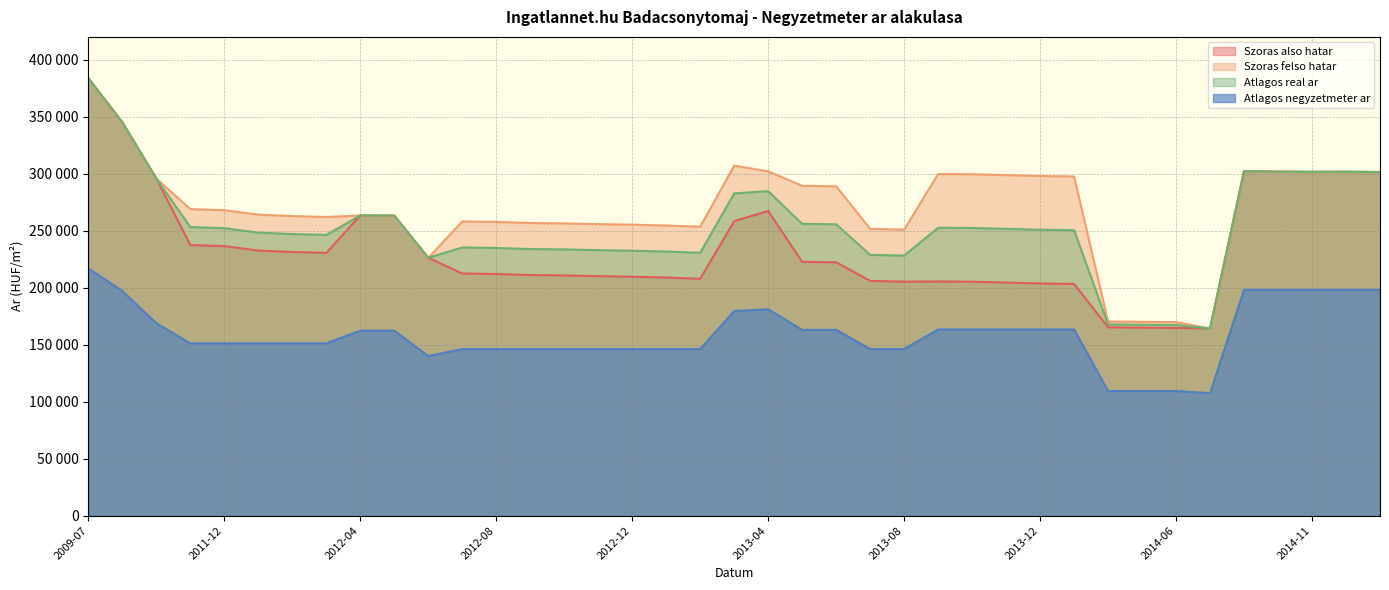

At 2012-11, list the series in order from largest to smallest.

Szoras felso hatar, Atlagos real ar, Szoras also hatar, Atlagos negyzetmeter ar